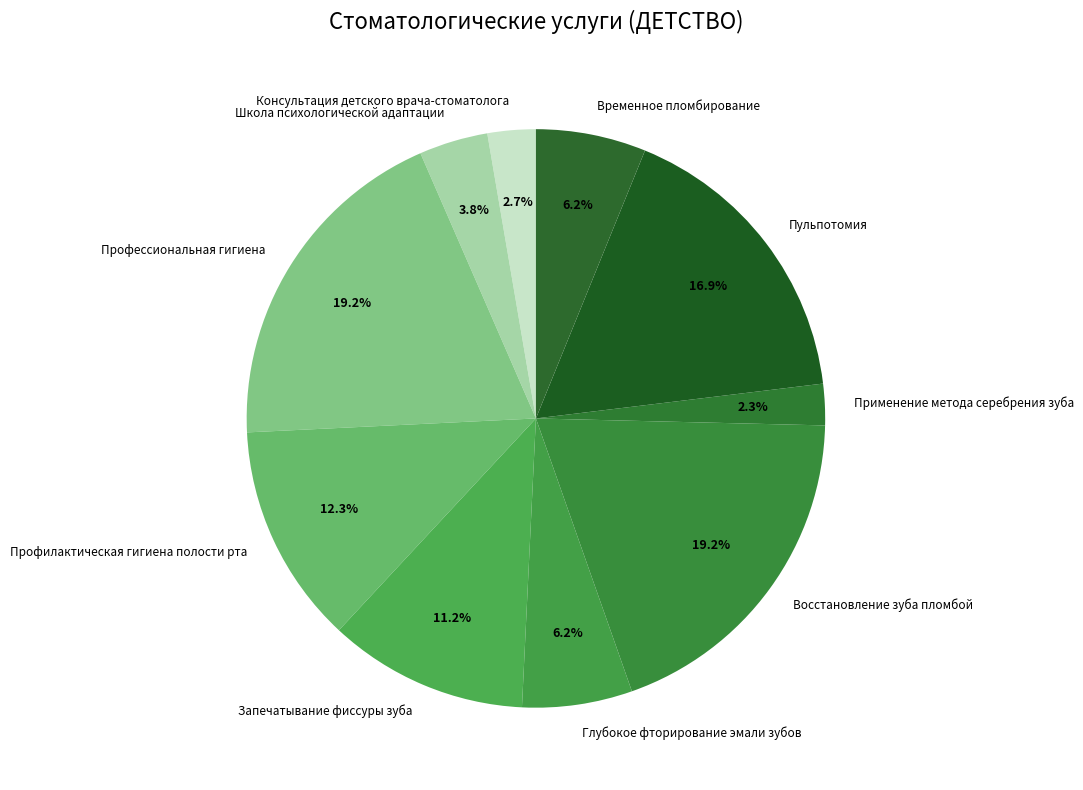

To the nearest percent, what percentage of the pie is Профессиональная гигиена?

19%